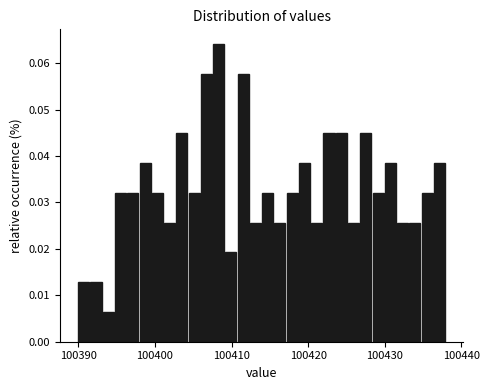

Read against the x-axis, roughly where is the centre of the tallest bar?

100408